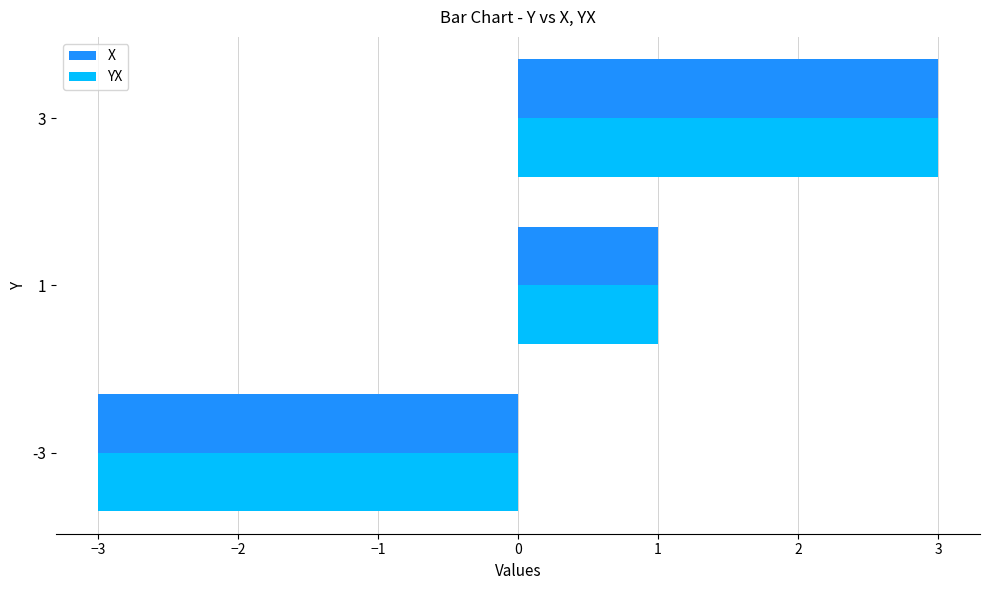

List the labels in order of X value, largest first.

3, 1, -3